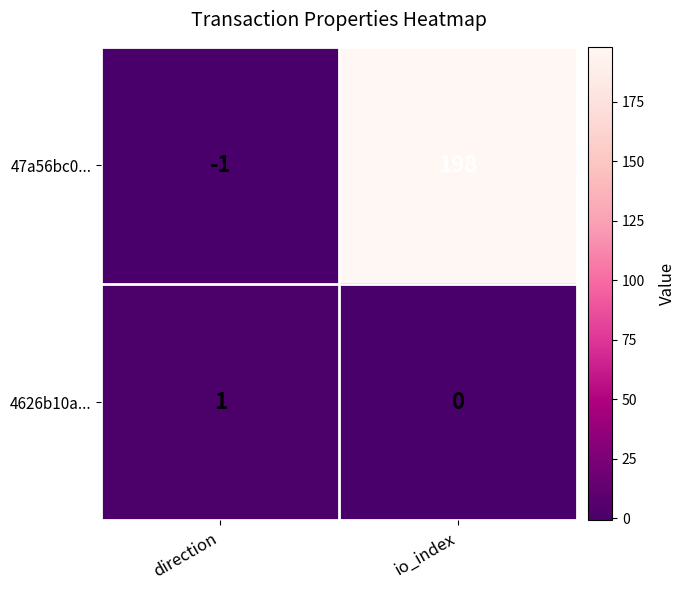

How many values in 47a56bc0... are below zero?

1